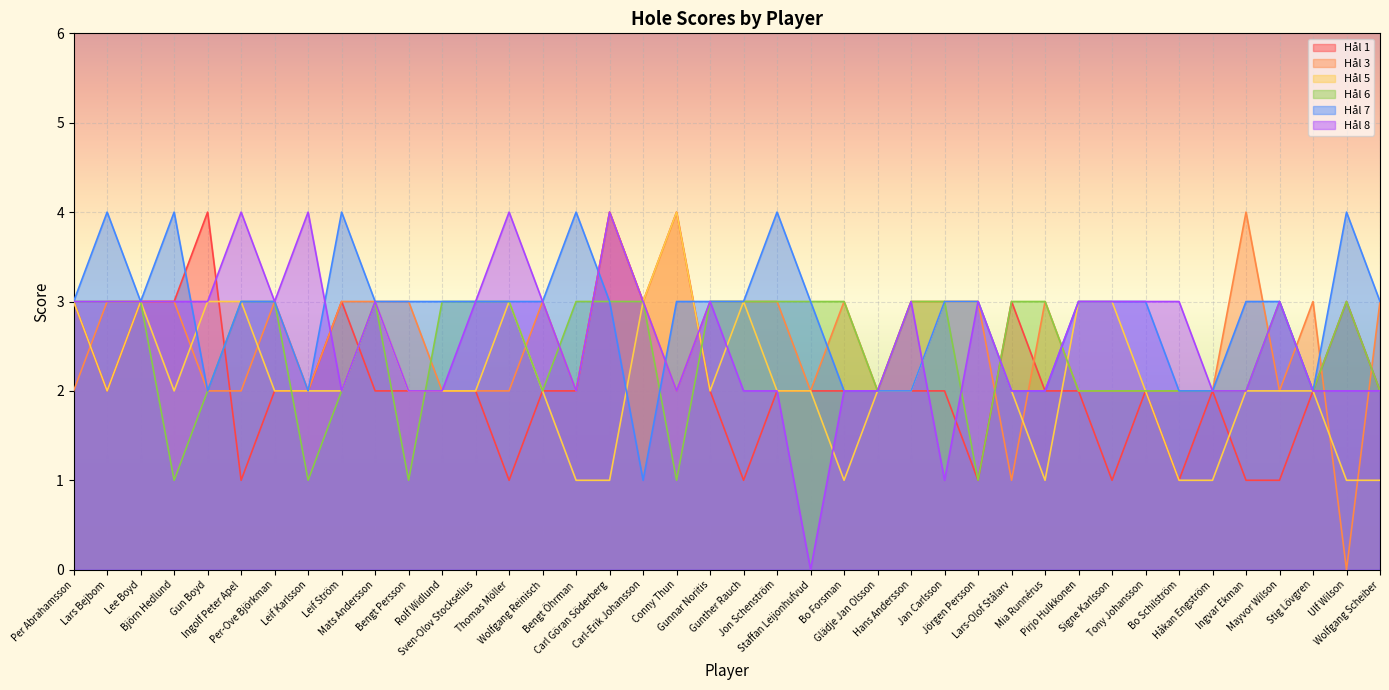

At which label is Hål 1 closest to 2?

Lars Bejbom